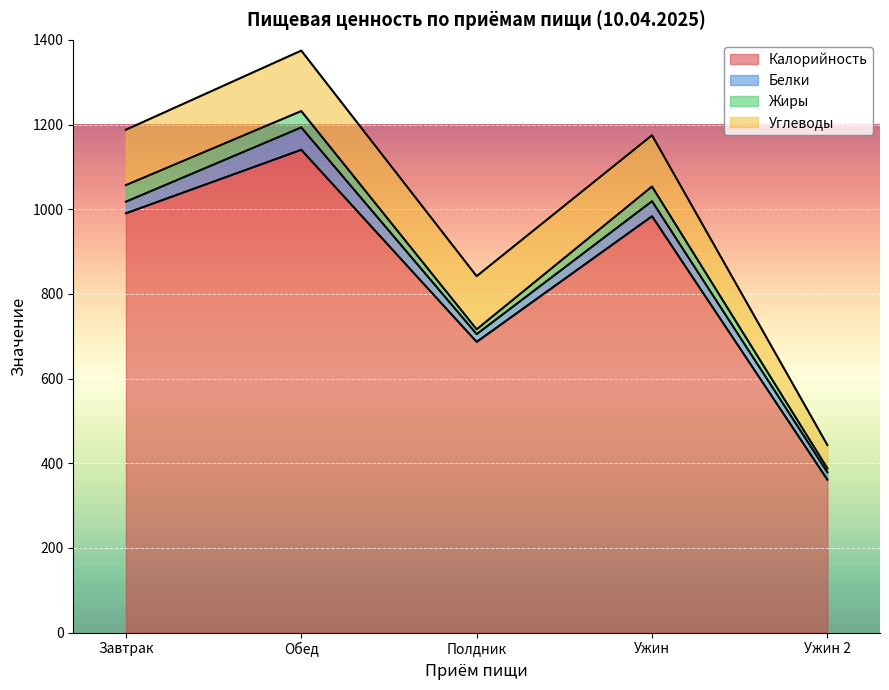

Is the value of Углеводы at Ужин greater than the value of Жиры at Полдник?

Yes